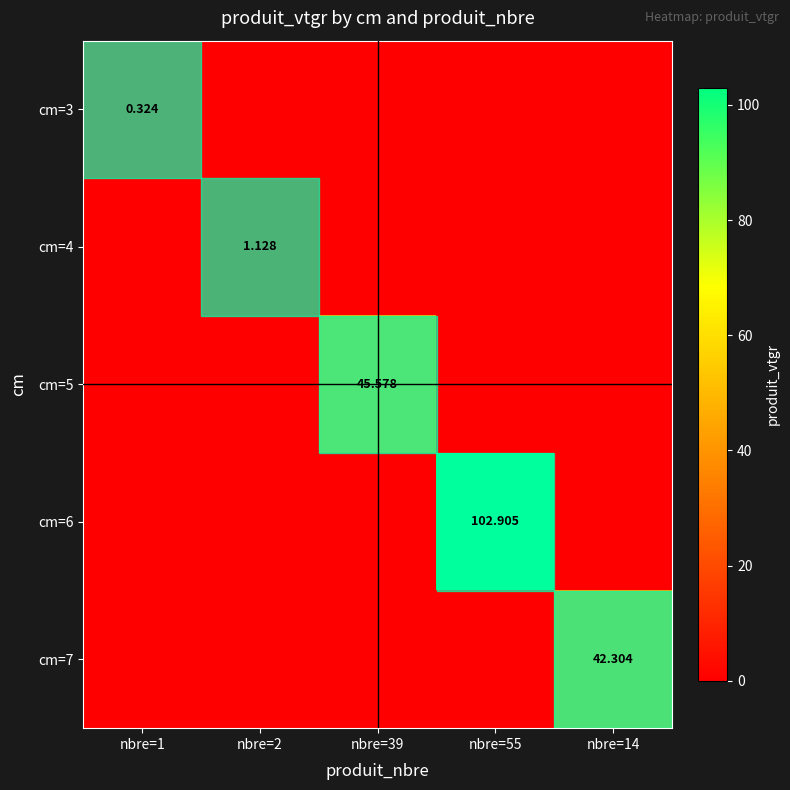

Count the cm=4 values in the range 0 to 1.

4